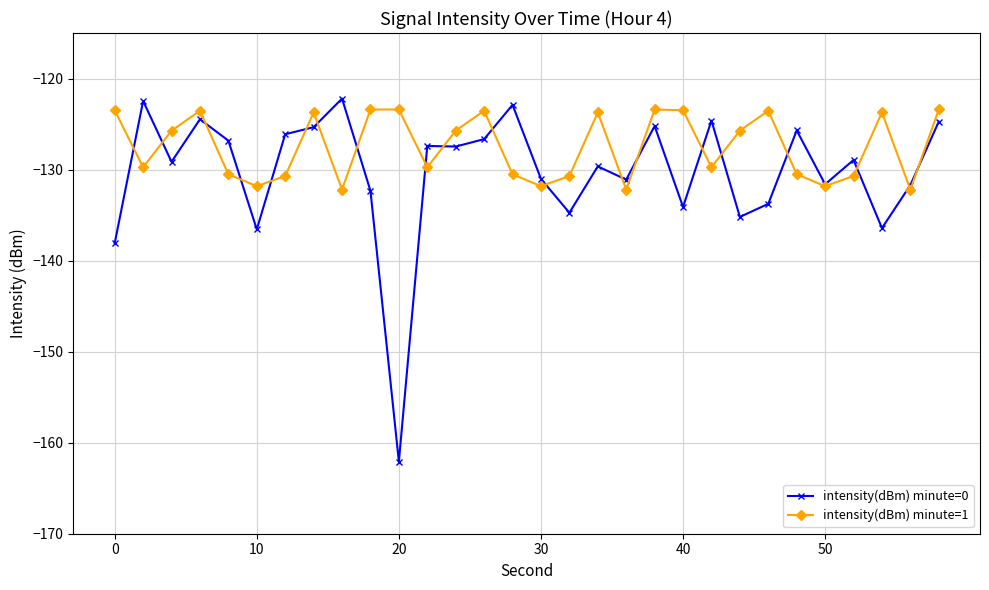

Which series has the widest spread of values?

intensity(dBm) minute=0